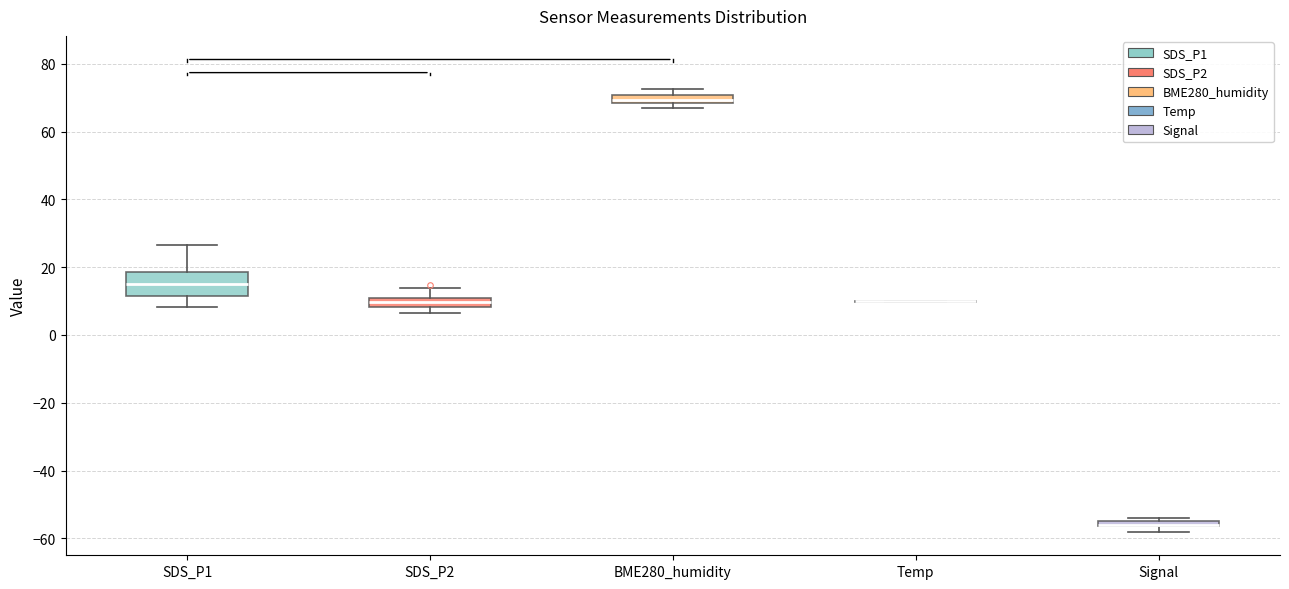

Which box is the tallest, from its lower edge to its upper edge?

SDS_P1